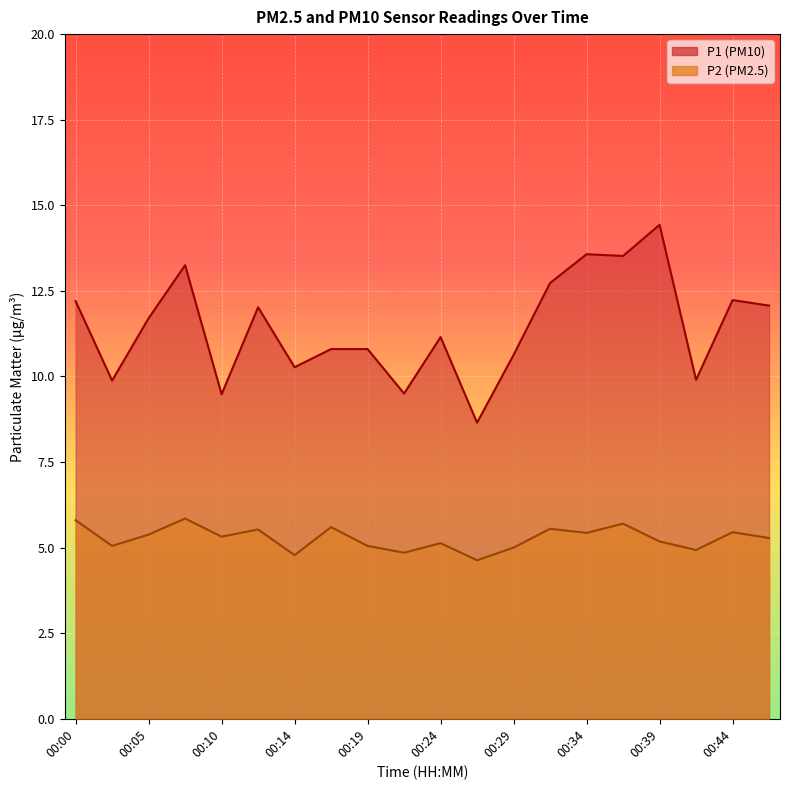

Rank the series by their maximum value, from lowest to highest.

P2, P1